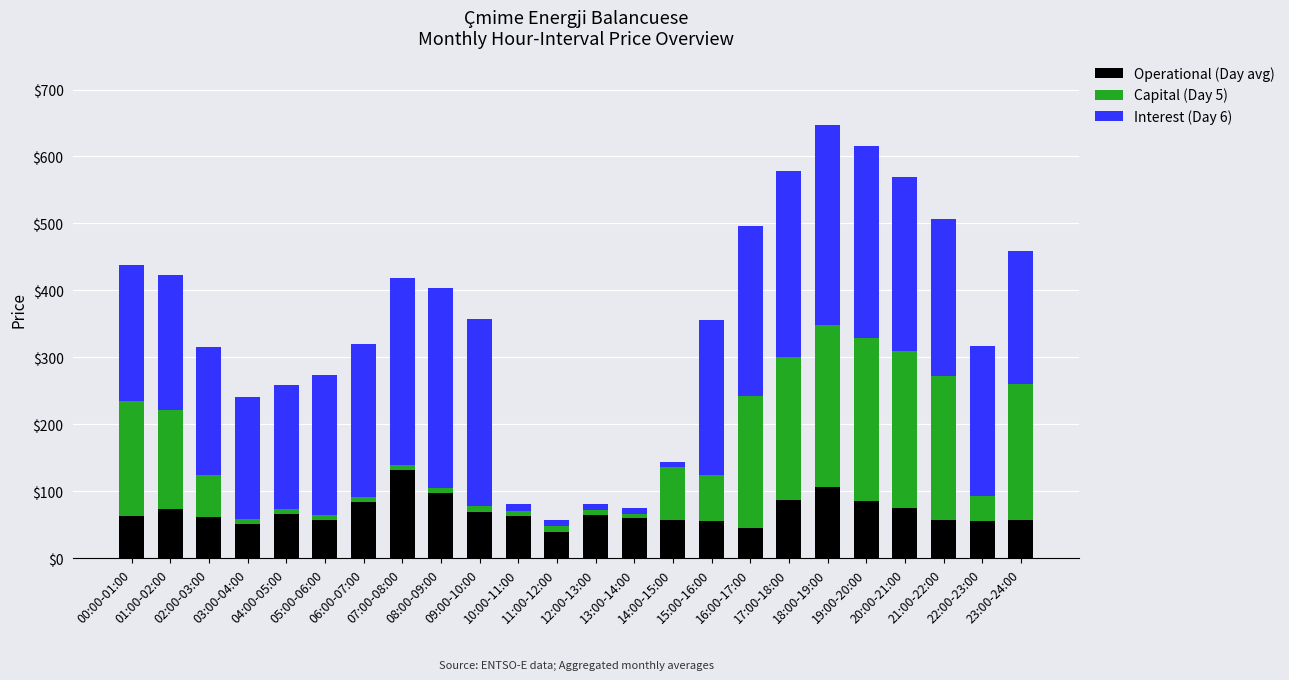

What is the average value of the Operational (Day avg) series?

69.5